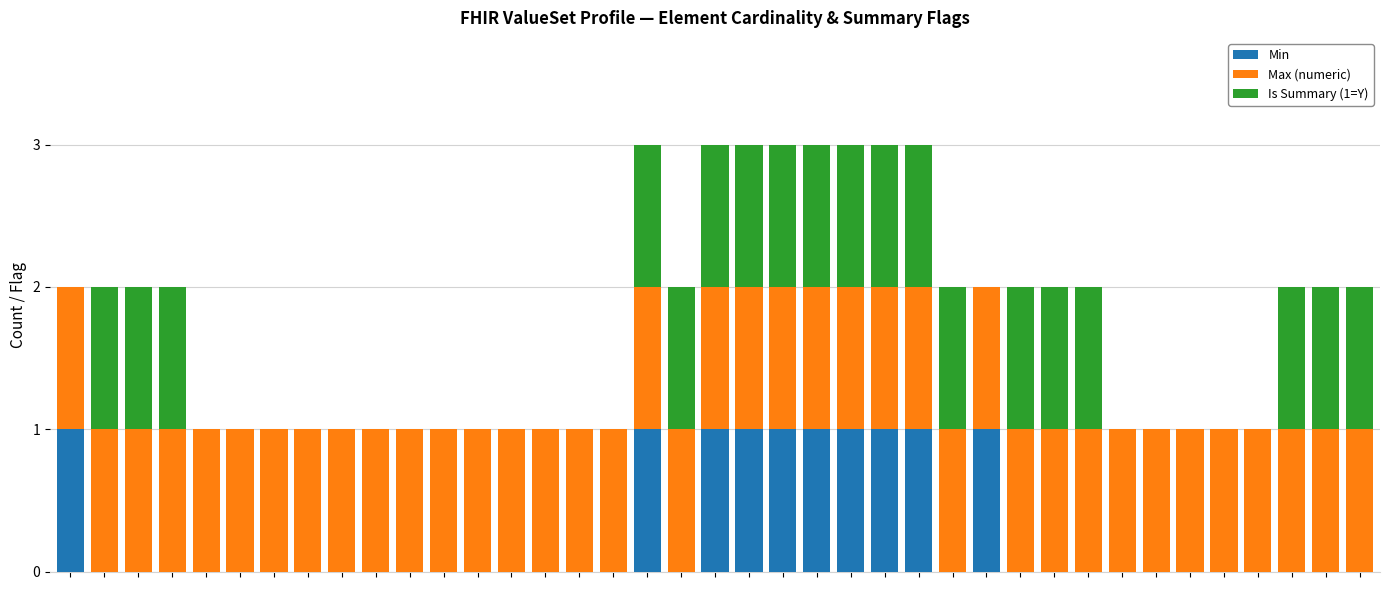

Are the bars horizontal?

No